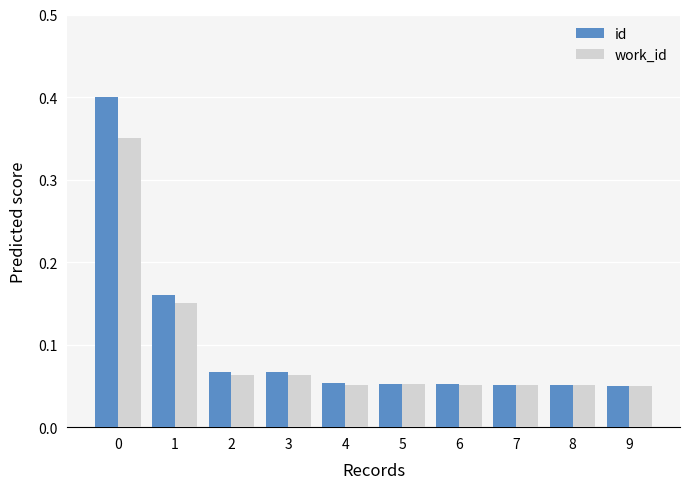

List the series in order of their overall mean, lowest first.

work_id, id